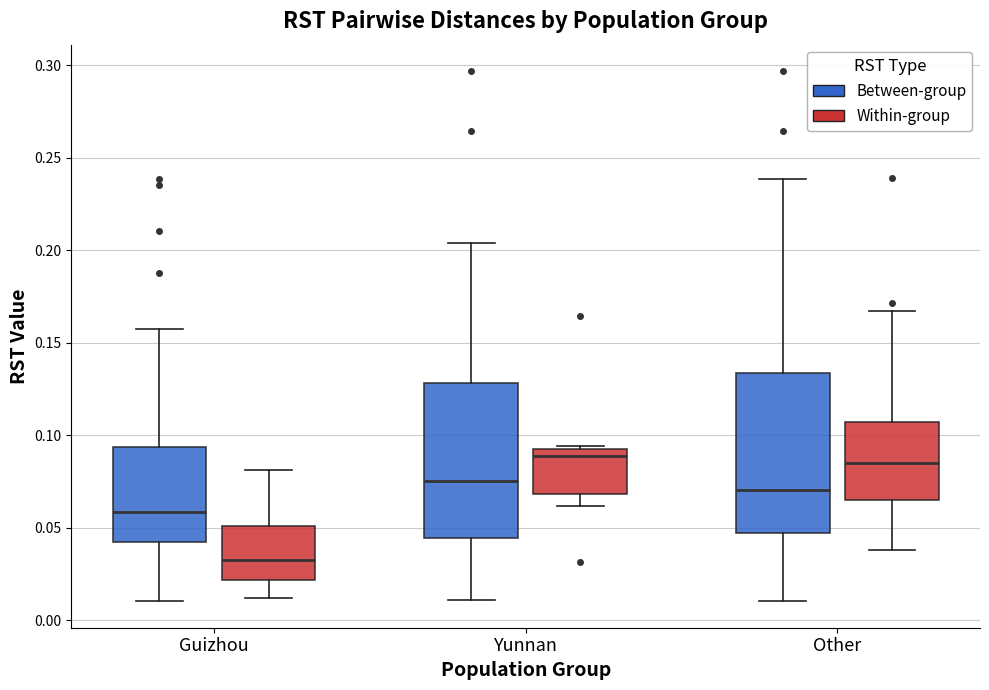

Reading left to right, read every box against the y-axis: the position of its median line, the range the box covers, and the ends of its whiskers. The values are not printed on the chart, so give them approximately, as read against the axis.

Guizhou (Between-group): median 0.060, box 0.045 to 0.095, whiskers 0.010 to 0.155
Guizhou (Within-group): median 0.035, box 0.020 to 0.050, whiskers 0.010 to 0.080
Yunnan (Between-group): median 0.075, box 0.045 to 0.130, whiskers 0.010 to 0.205
Yunnan (Within-group): median 0.090, box 0.070 to 0.095, whiskers 0.060 to 0.095
Other (Between-group): median 0.070, box 0.045 to 0.135, whiskers 0.010 to 0.240
Other (Within-group): median 0.085, box 0.065 to 0.105, whiskers 0.040 to 0.165